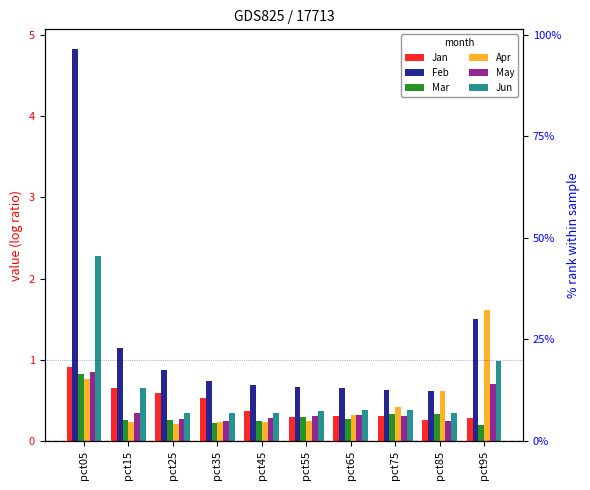

At pct95, list the series in order from largest to smallest.

Apr, Feb, Jun, May, Jan, Mar